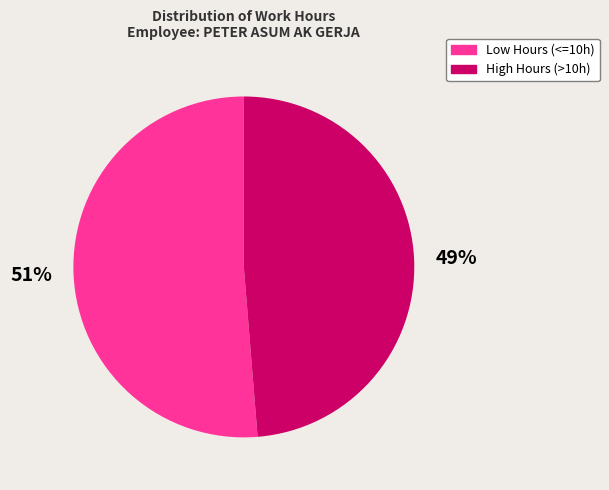

Is there a majority slice in this chart?

Yes